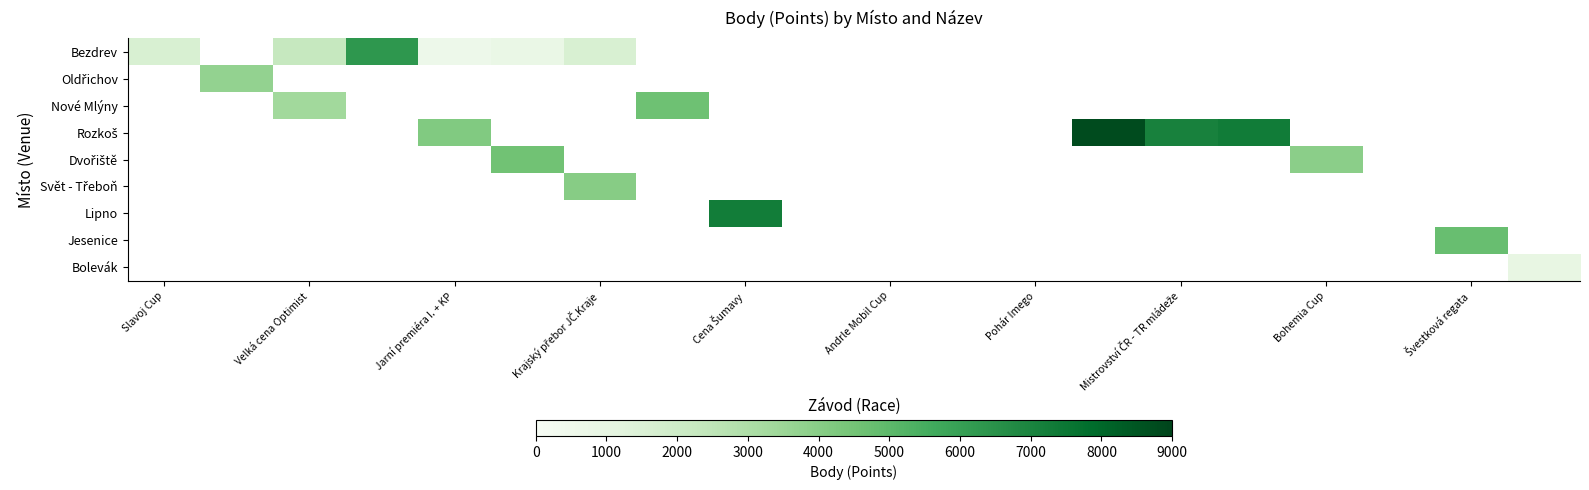

Which series changed the most between 11 and 17?

Bezdrev